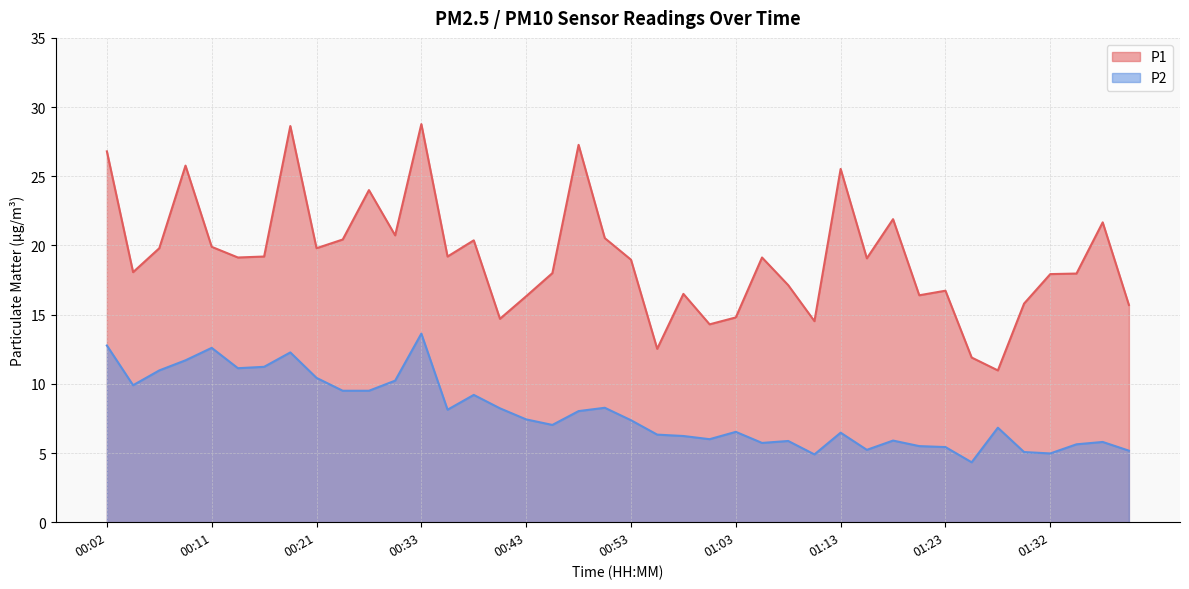

What are all the series names shown in the legend?

P1, P2